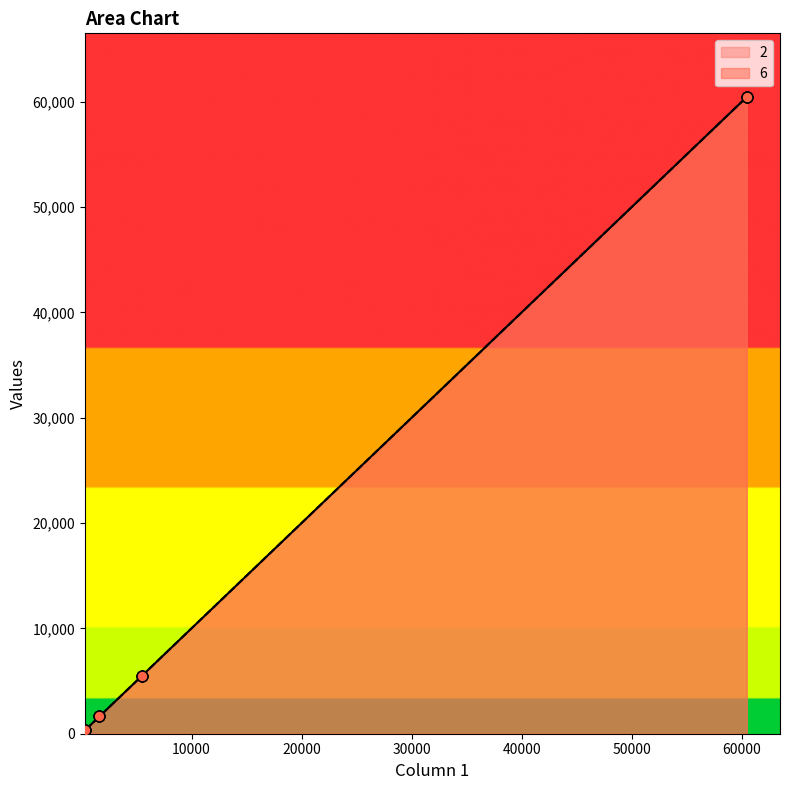

What are all the series names shown in the legend?

2, 6